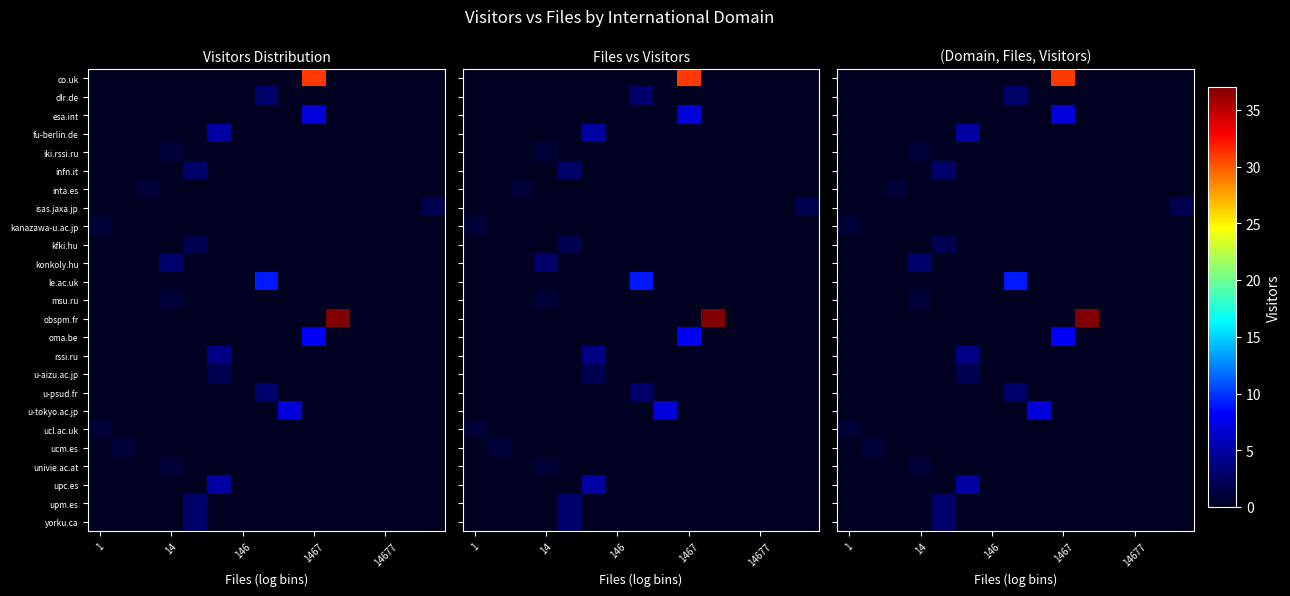

At how many categories does at least one series exceed 36?

1